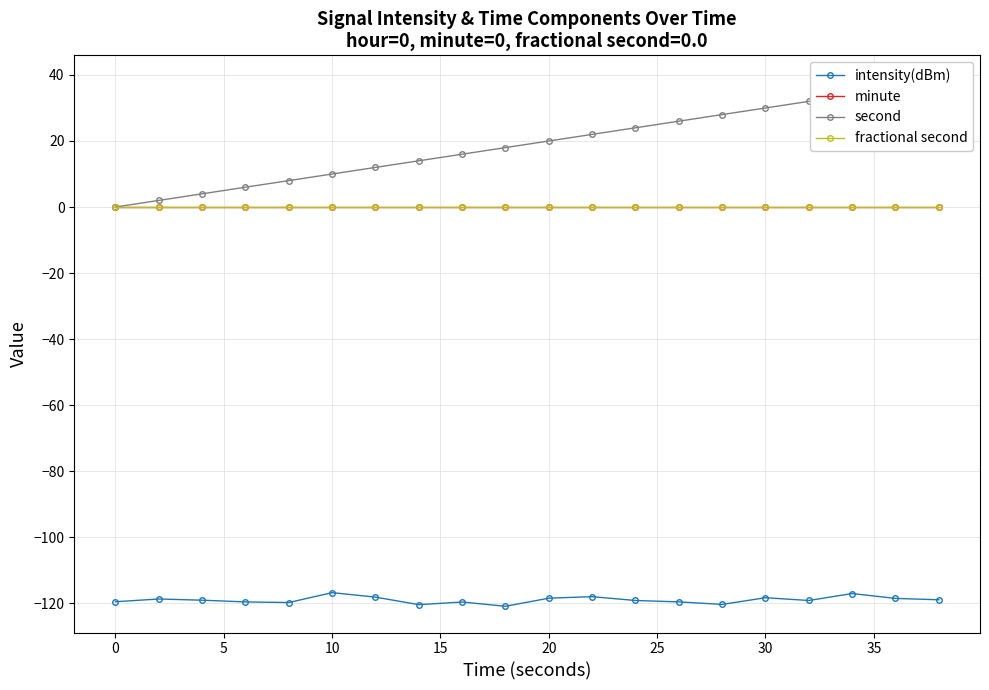

How many lines are shown in the chart?

4